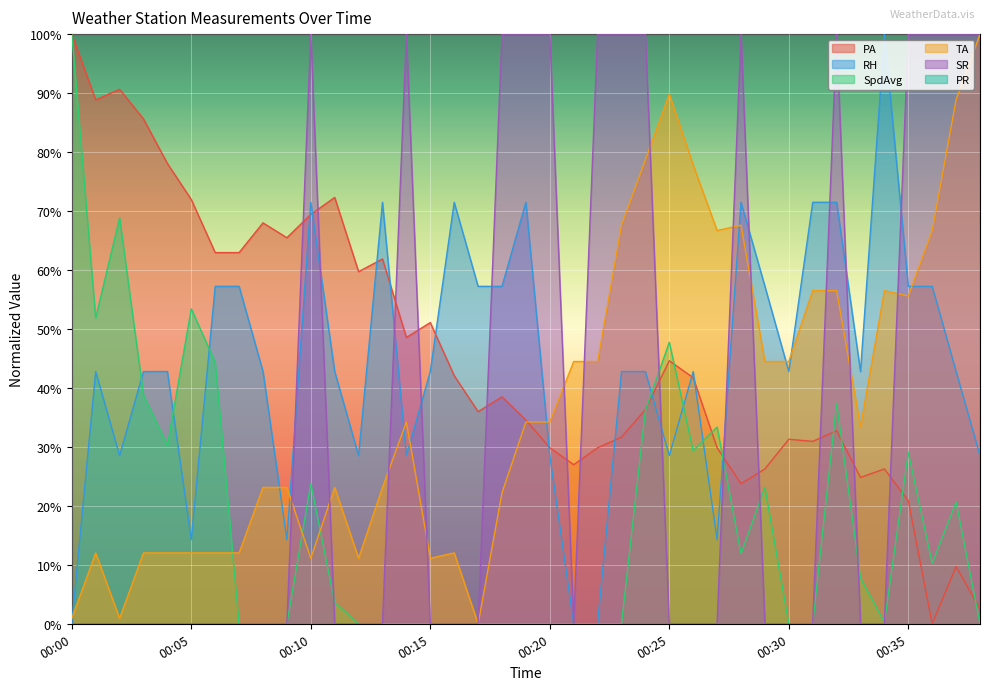

Which category has the lowest value in the SpdAvg series?

00:07